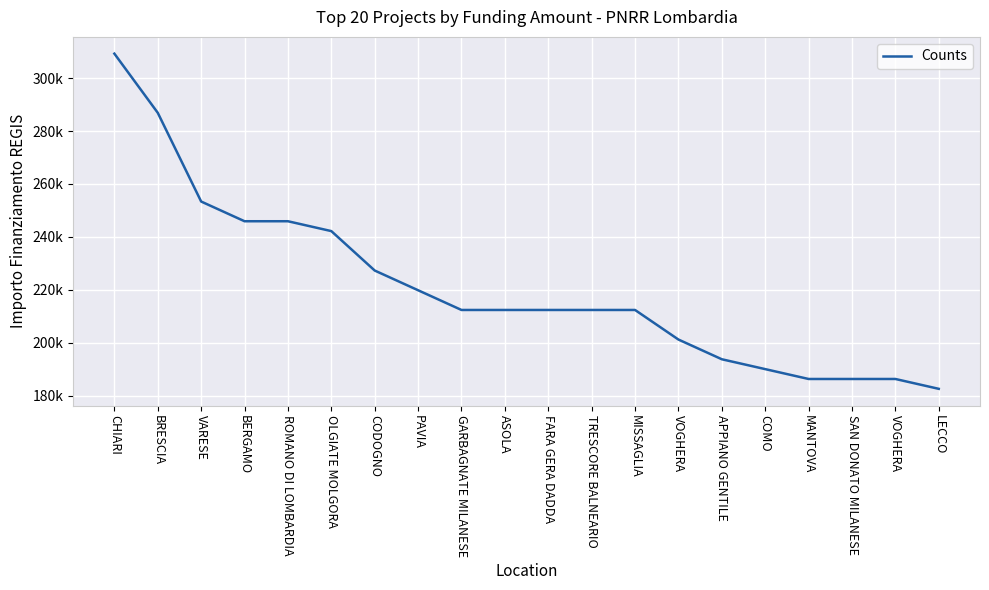

Which has a higher value, OLGIATE MOLGORA or ASOLA?

OLGIATE MOLGORA